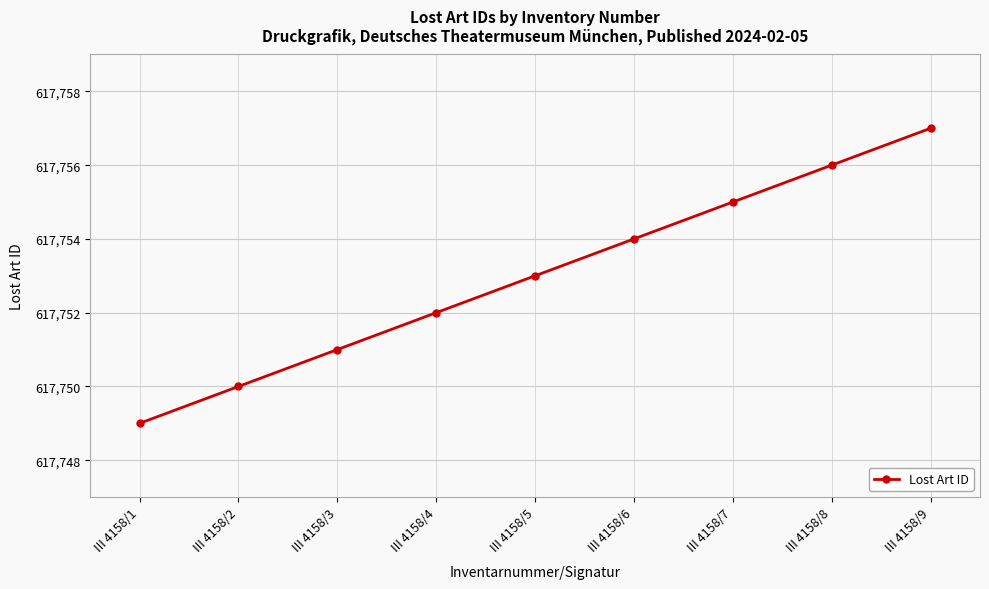

Is it true that the value at III 4158/8 is 617756?

True